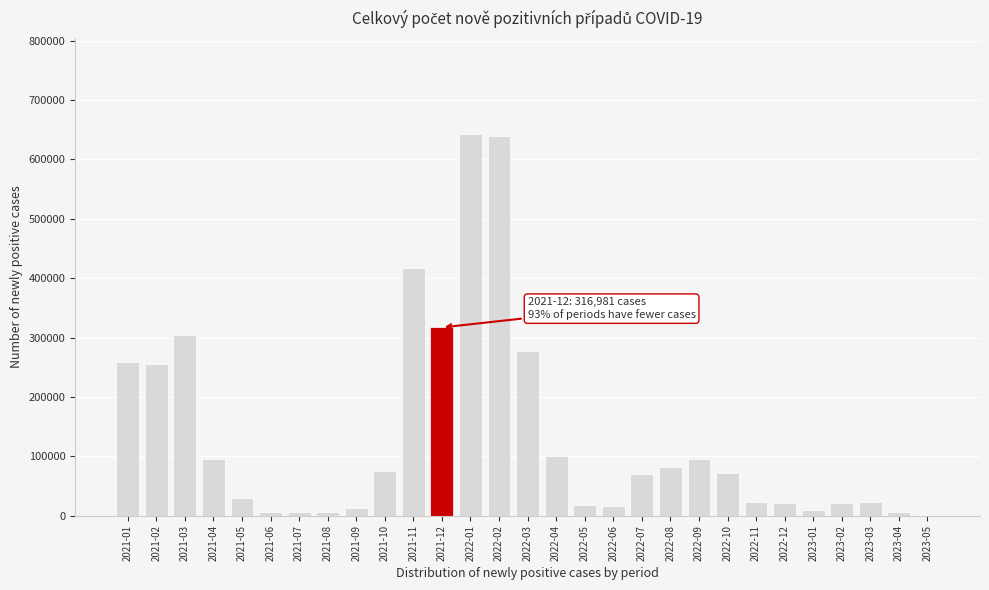

What is the sum of all values?

3905226